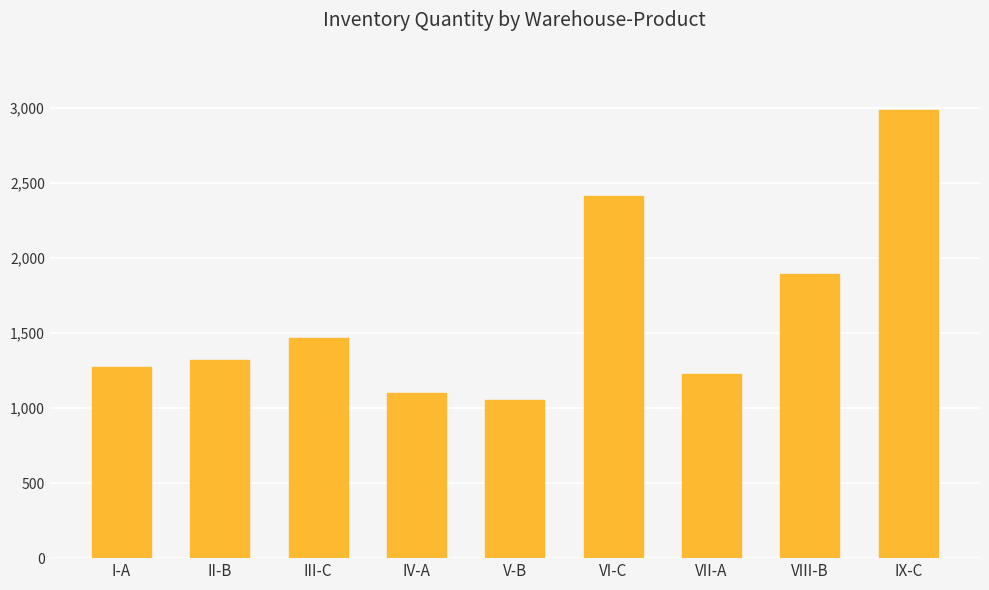

What is the change in value from V-B to VII-A?

+174